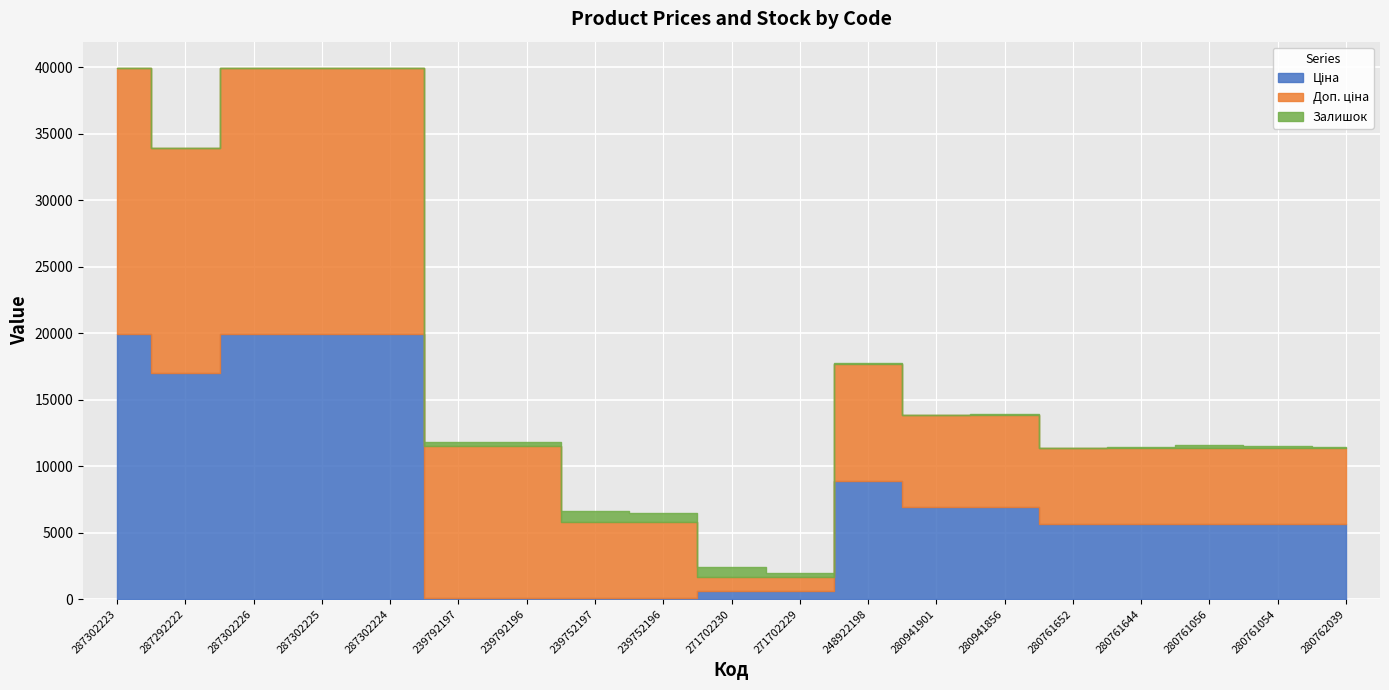

Reading left to right, what are all the values shown in this chart?

Ціна: 19964.2	16976.3	19964.2	19964.2	19964.2	114.1	114.1	57.0	57.0	589.9	589.9	8856.7	6925.7	6925.7	5673.8	5673.8	5673.8	5673.8	5673.8
Доп. ціна: 19964.2	16976.3	19964.2	19964.2	19964.2	11410.0	11410.0	5705.0	5705.0	1081.7	1081.7	8856.7	6925.7	6925.7	5673.8	5673.8	5673.8	5673.8	5673.8
Залишок: 5.0	4.0	1.0	5.0	3.0	289.0	290.0	845.0	698.0	735.0	272.0	11.0	29.0	76.0	42.0	112.0	258.0	179.0	93.0